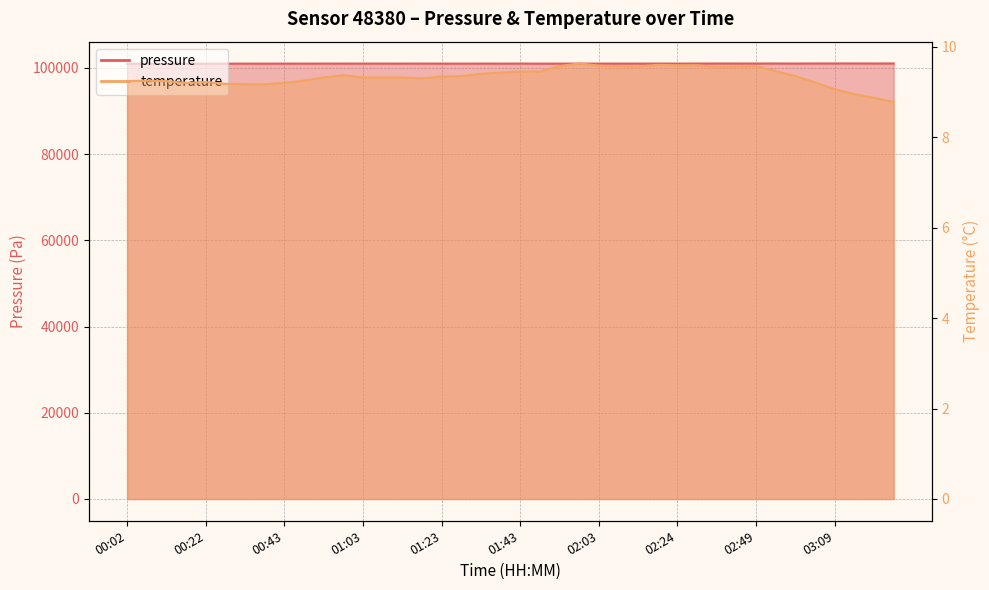

How many lines are shown in the chart?

2